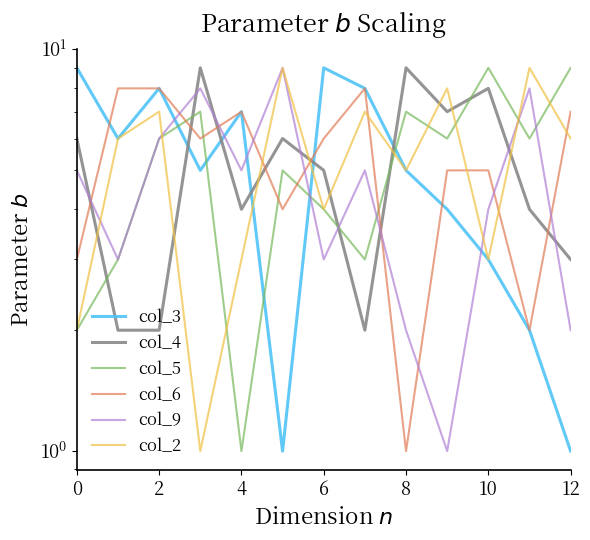

True or false: col_9 has more than 1 interior local peaks.

True